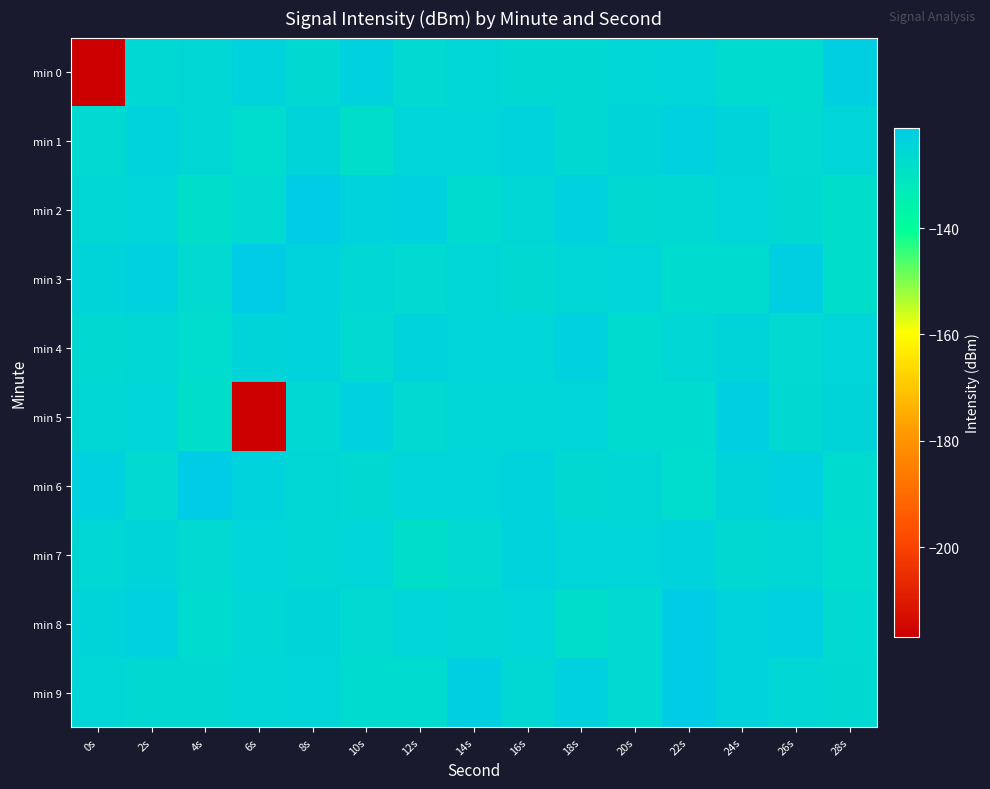

Which category has the highest value across all series?

8s